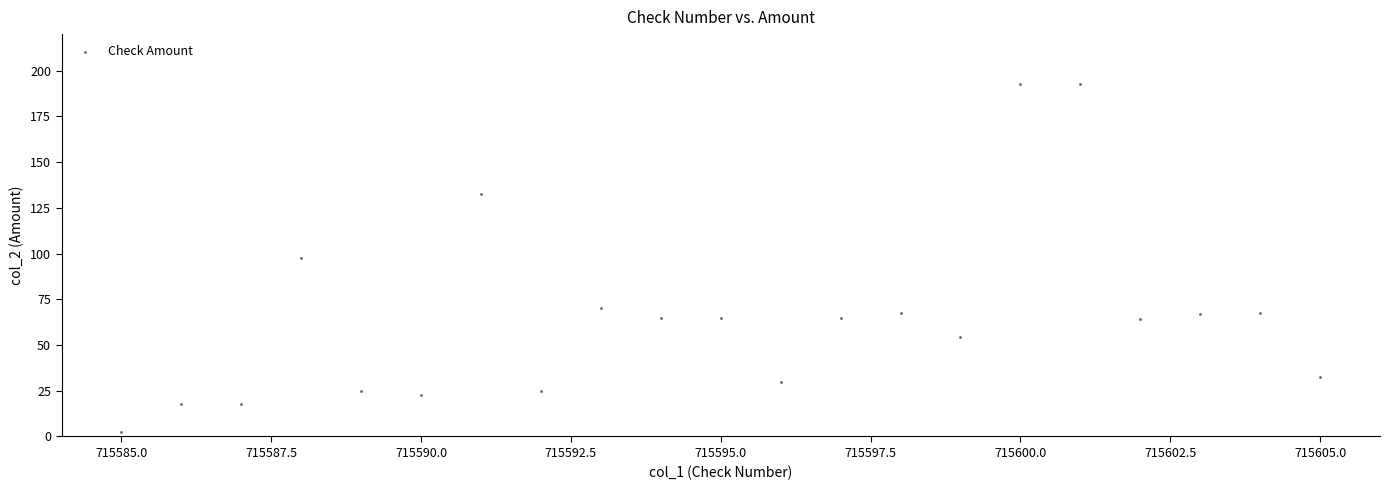

What is the range of X values (max minus min)?

20.0